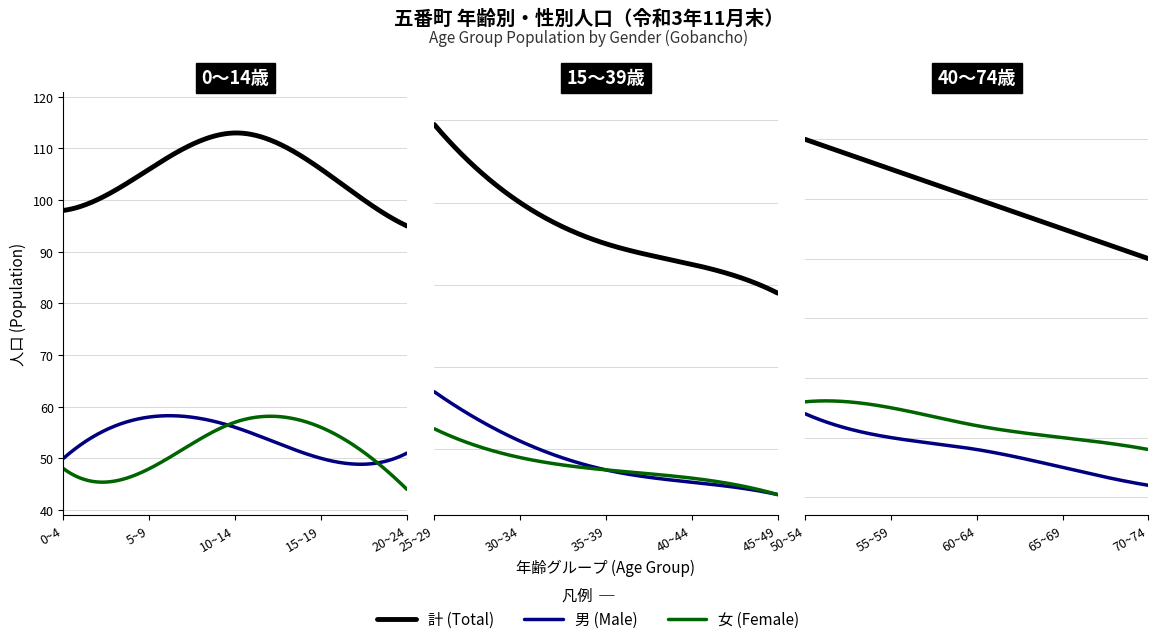

Which series has the largest total across all categories?

計 (Total)